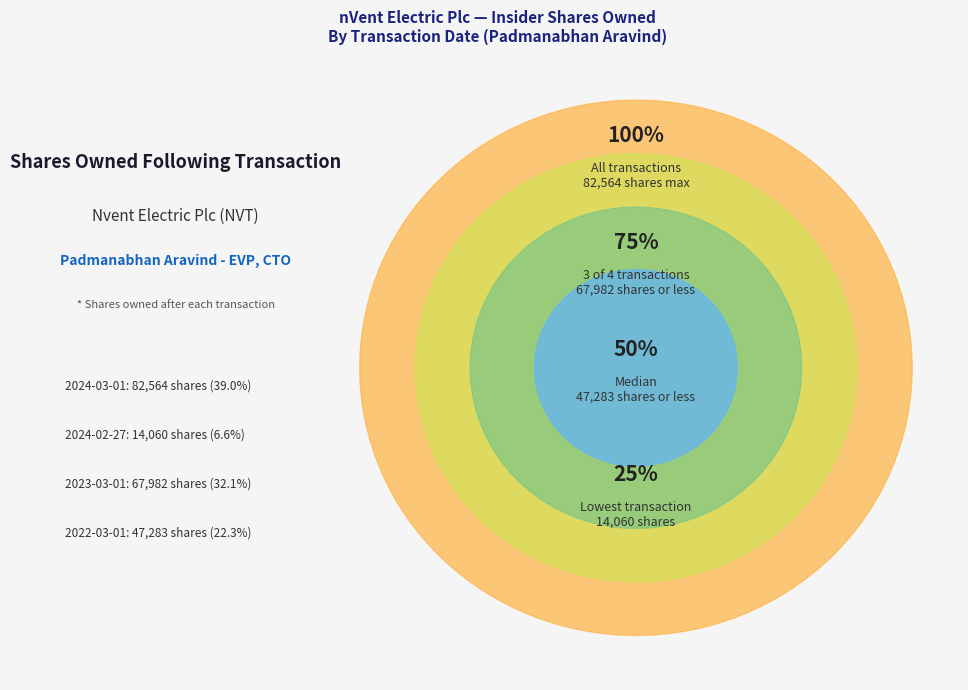

How many segments does this pie chart have?

4